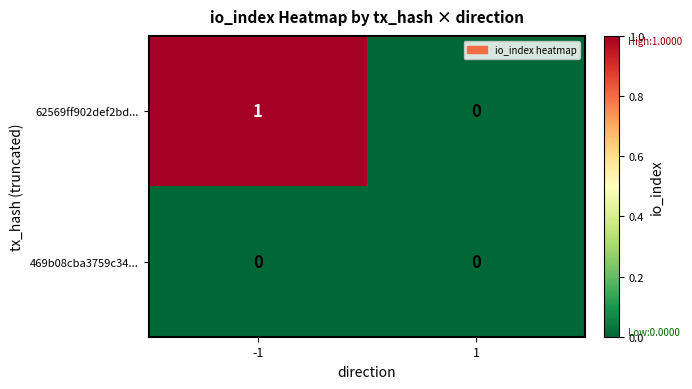

At which category is the sum across all series the highest?

-1